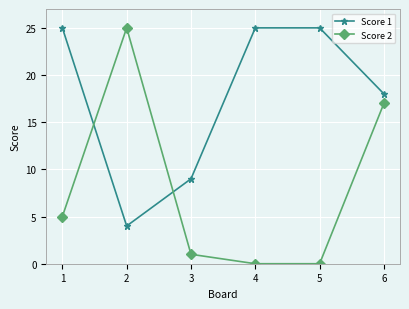

What is the sum of the Score 1 values at 5 and 3?

34